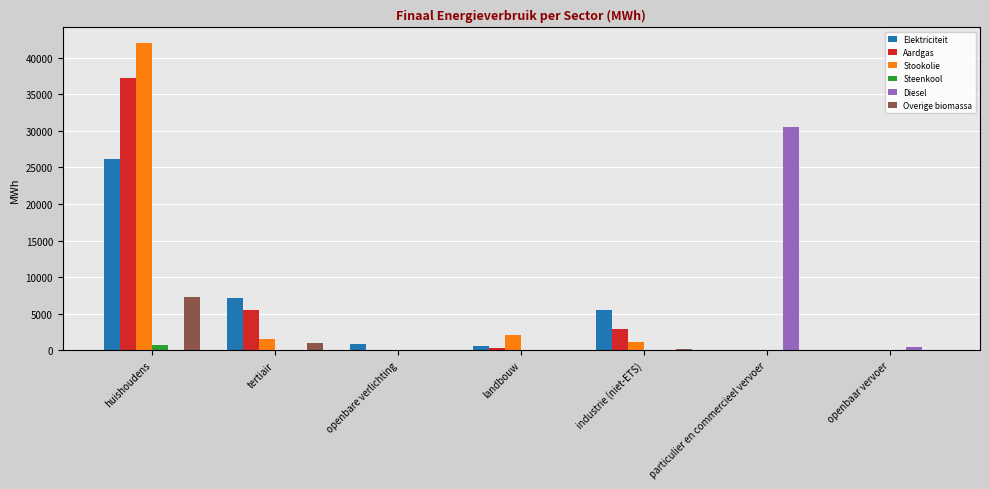

How many groups of bars are there?

7